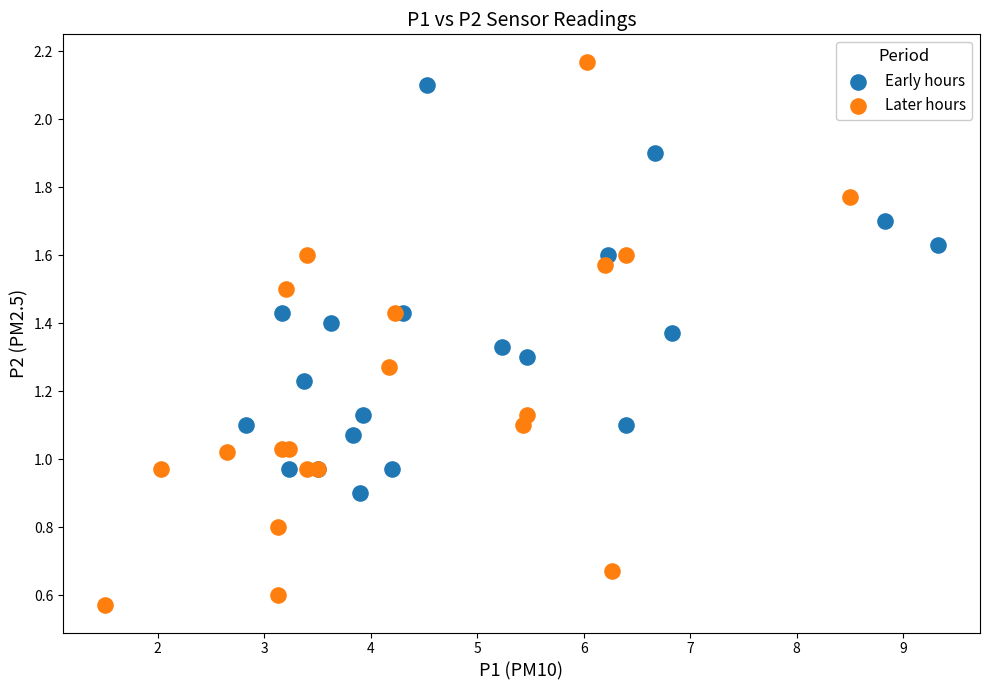

Which series has the largest Y range (max minus min)?

Later hours